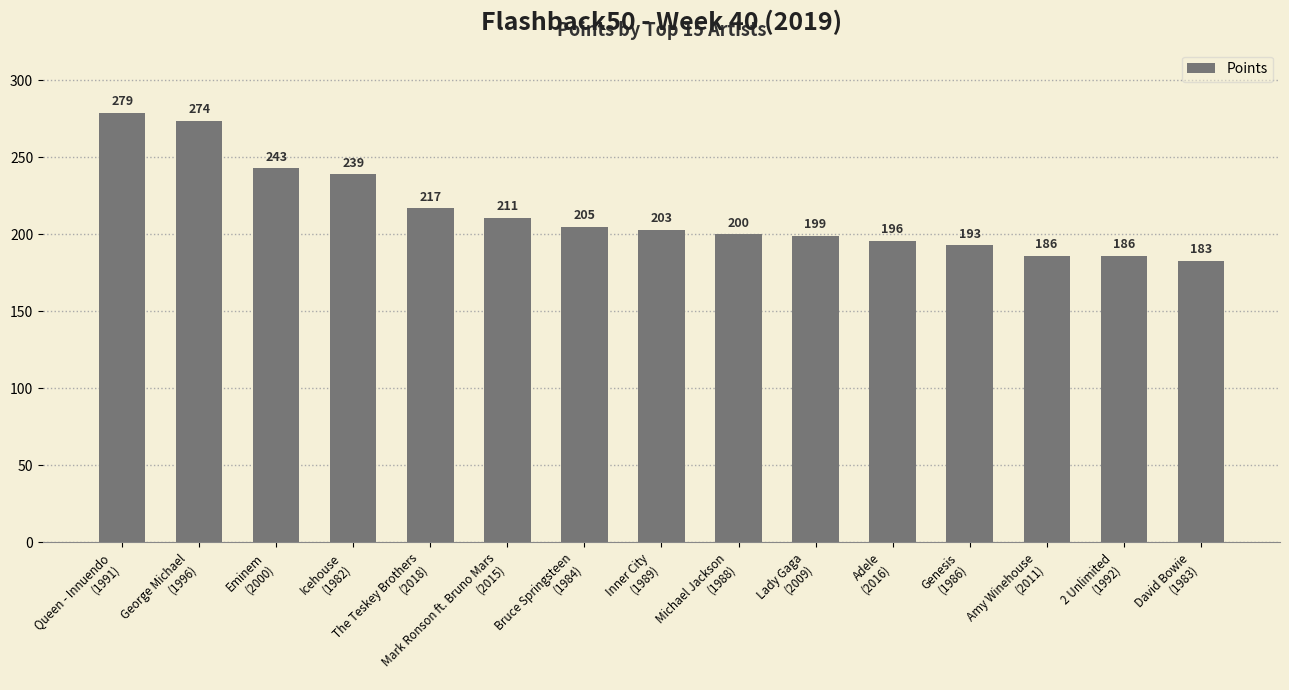

Read the value at Adele
(2016), to the nearest 10.

200